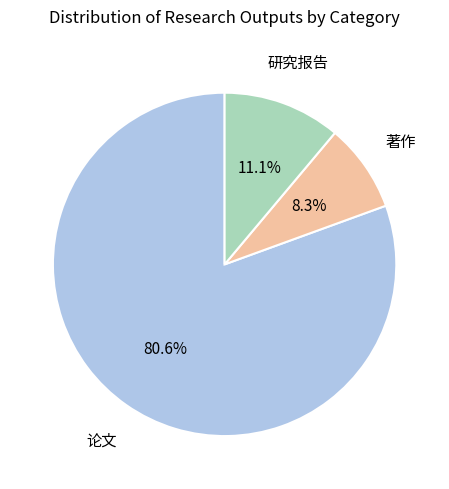

Is there a majority slice in this chart?

Yes